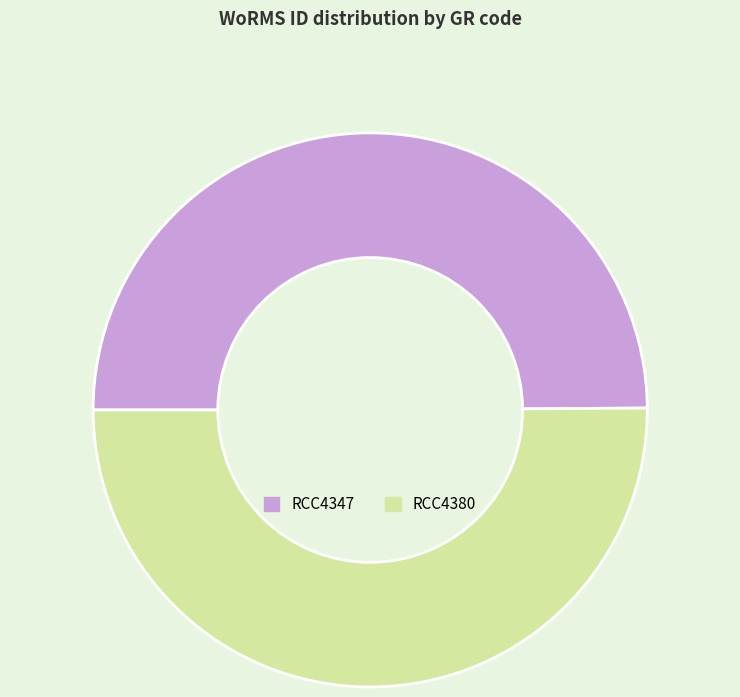

Count the number of slices in the pie.

2